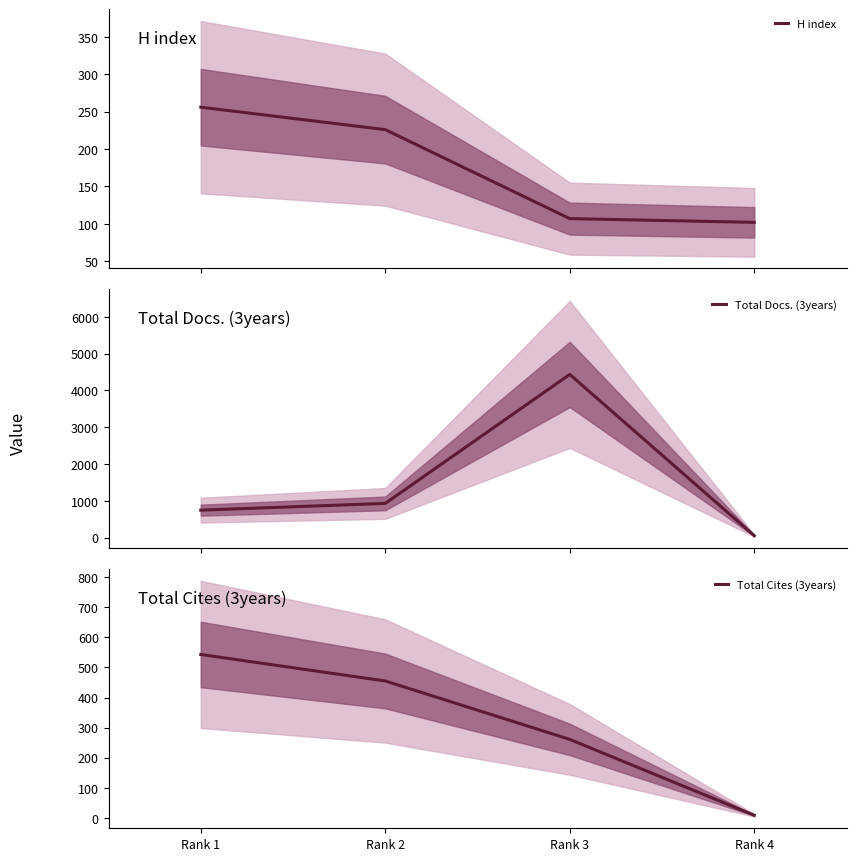

True or false: Total Cites (3years) and Total Docs. (3years) intersect in this chart.

False